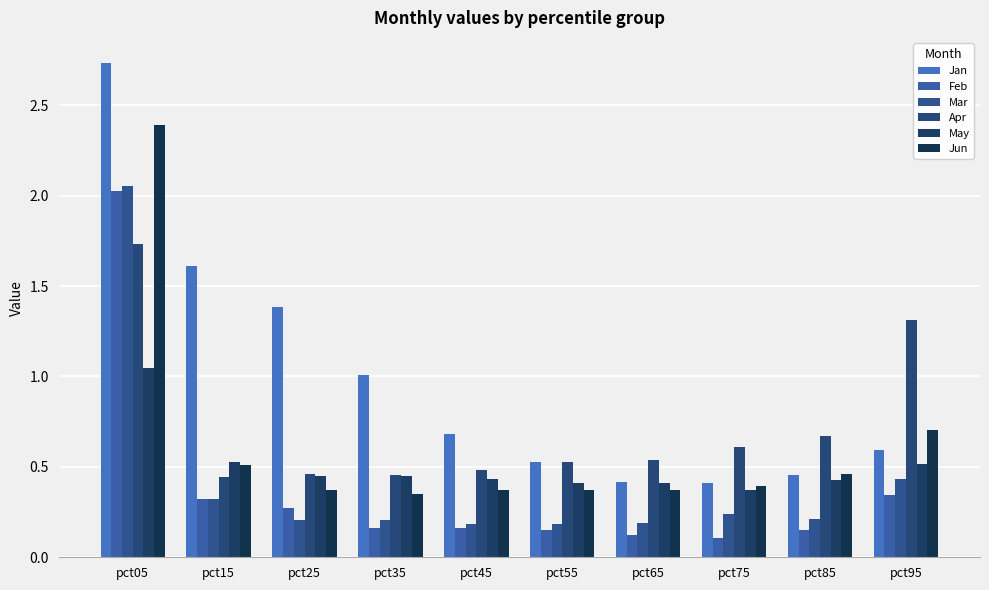

At how many categories does at least one series exceed 0?

10